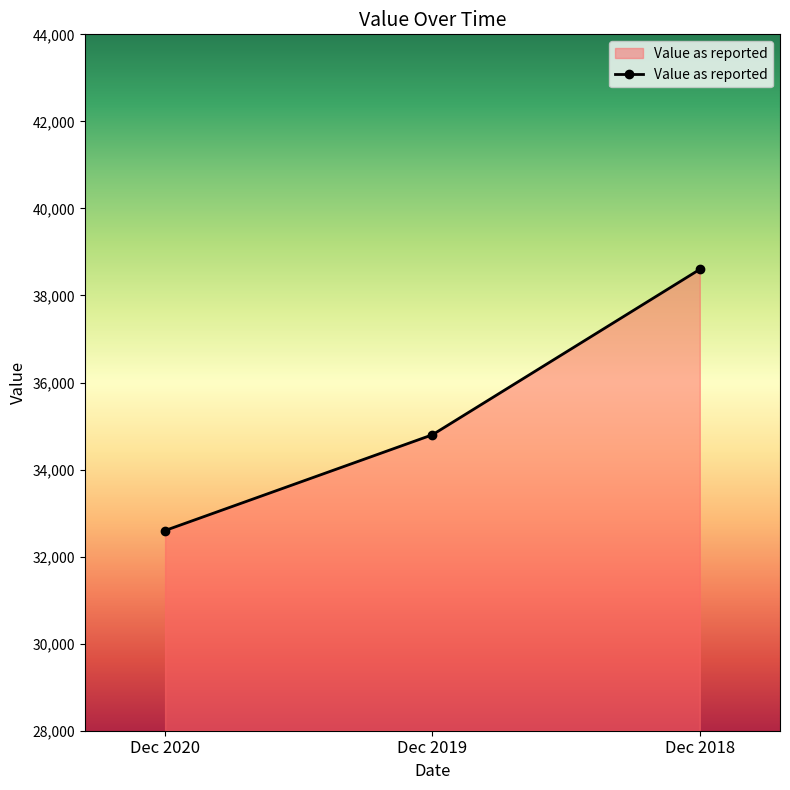

Does the chart have visible grid lines?

No